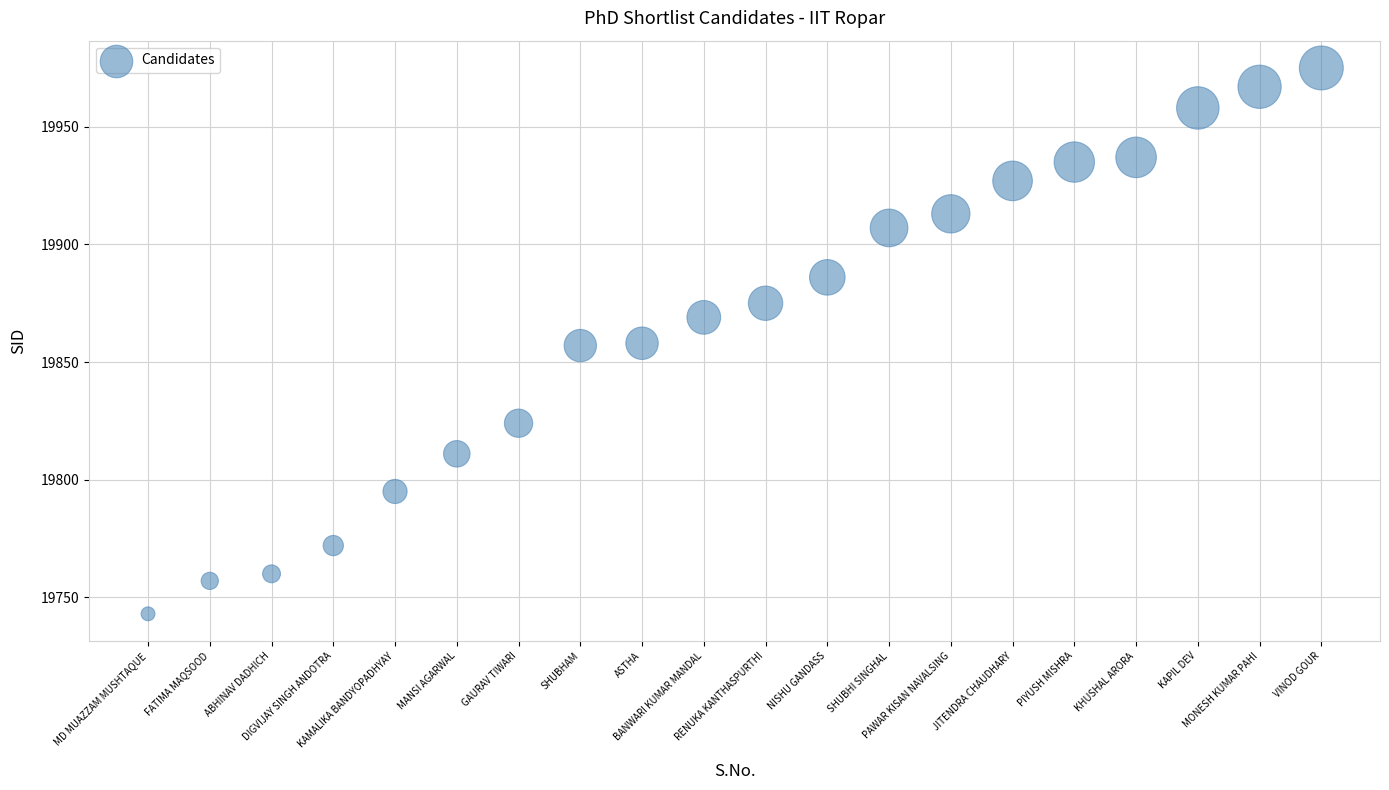

What is the range of Y values (max minus min)?

232